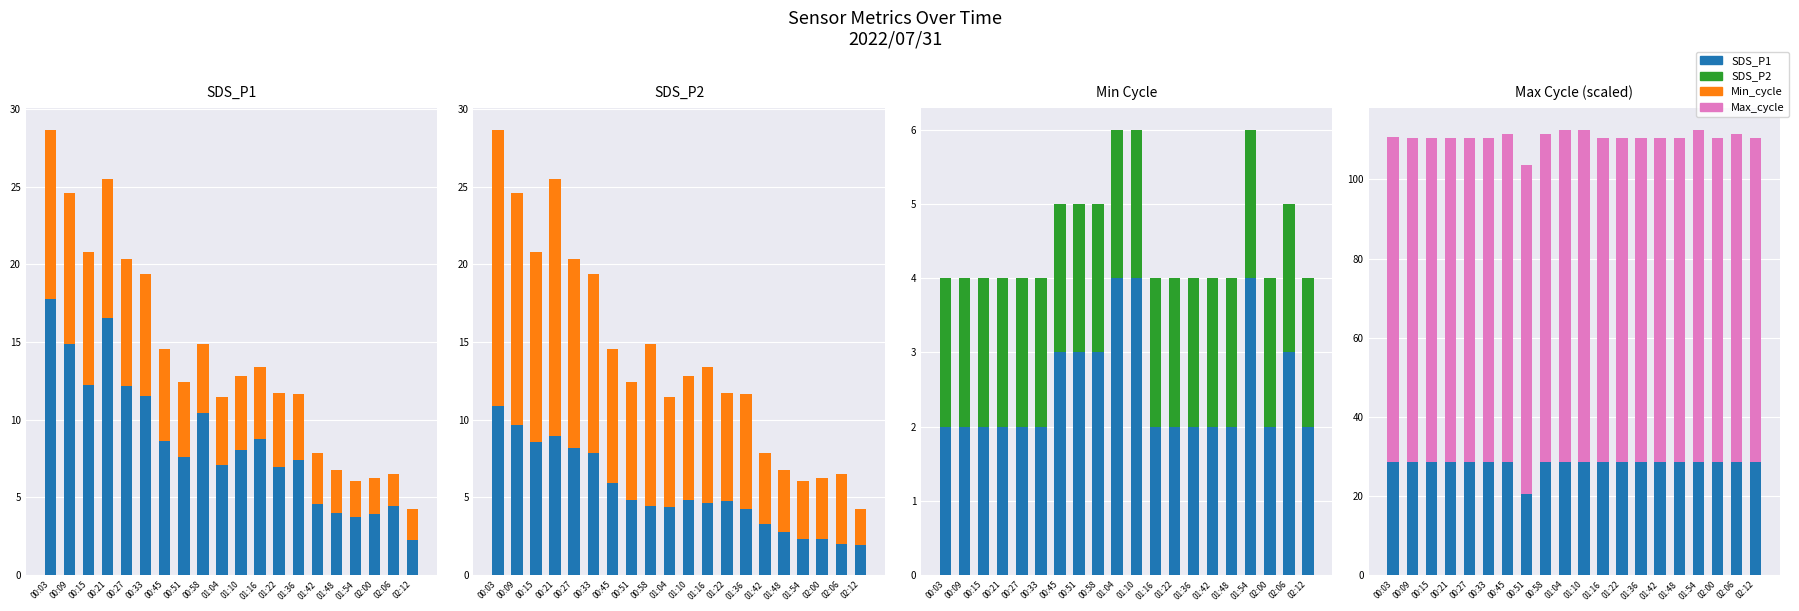

What is the minimum value for SDS_P1?

2.3